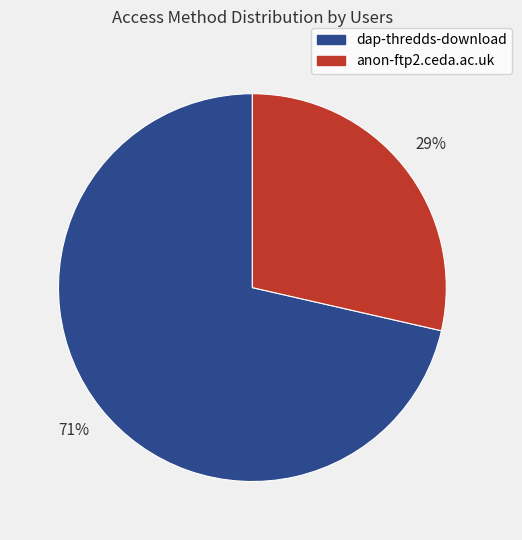

The dap-thredds-download slice represents 71% of the pie. True or false?

True